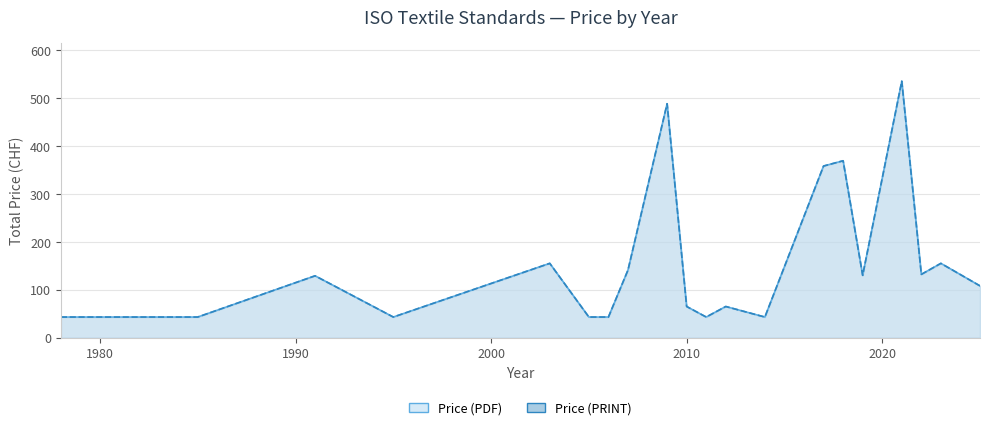

Reading left to right, transcribe all the data shown in this chart.

Price (PDF): 43	43	129	43	155	43	43	141	488	65	43	65	43	358	369	130	535	132	155	108
Price (PRINT): 43	43	129	43	155	43	43	141	488	65	43	65	43	358	369	130	535	132	155	108